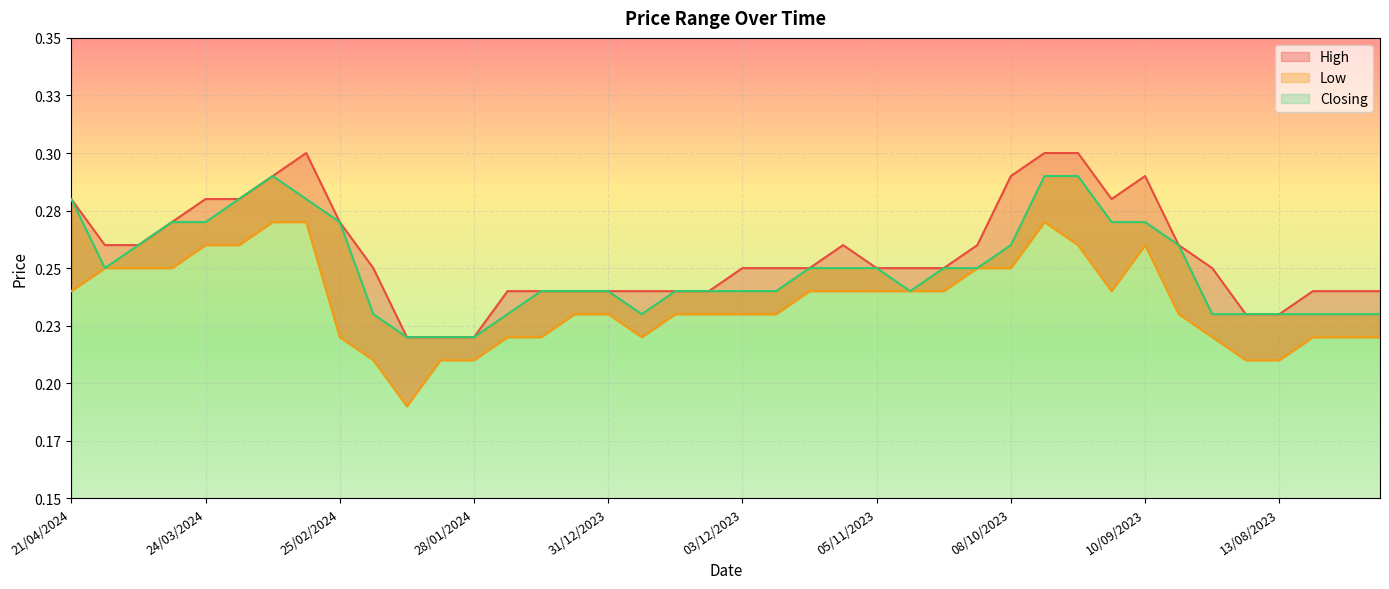

True or false: High and Closing intersect in this chart.

False